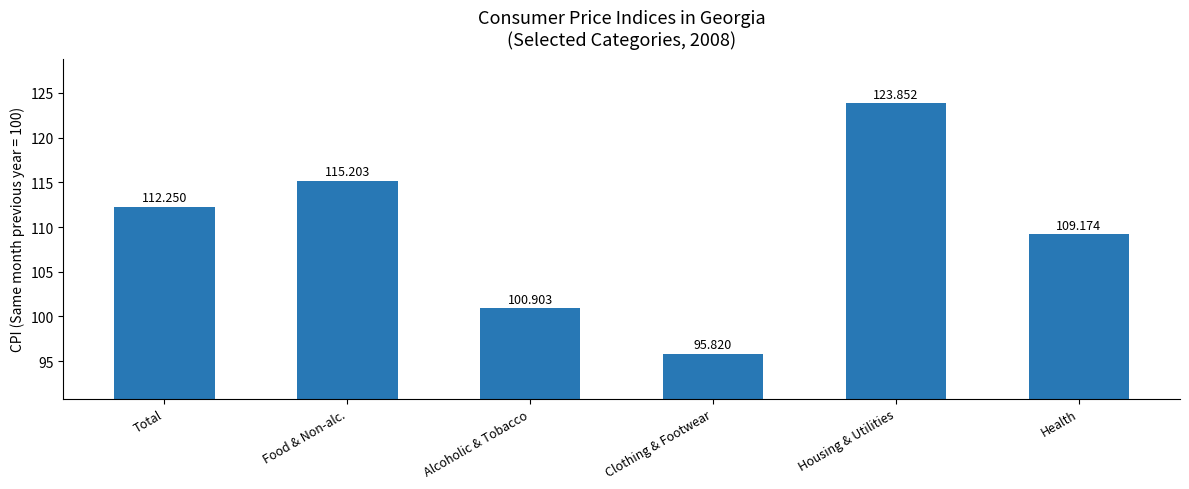

Rank the categories by value from lowest to highest.

Clothing & Footwear, Alcoholic & Tobacco, Health, Total, Food & Non-alc., Housing & Utilities